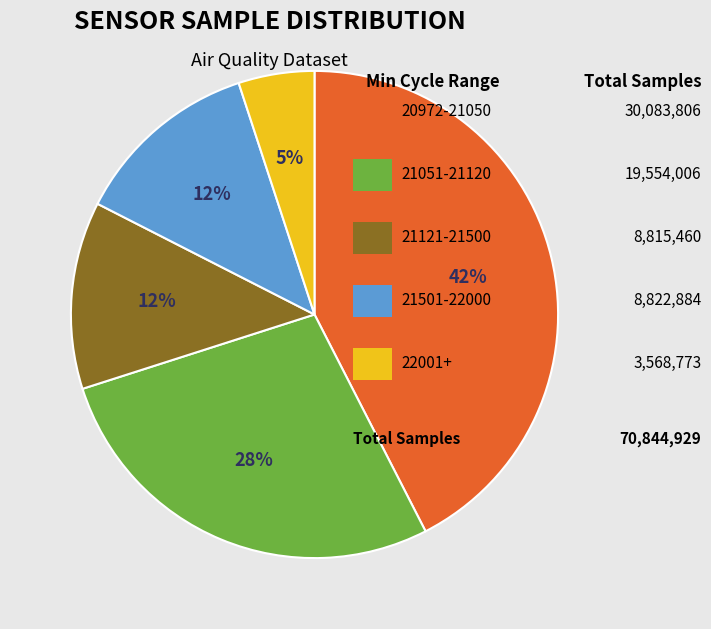

To the nearest percent, what is the difference between the largest and smallest slice percentages?

37%